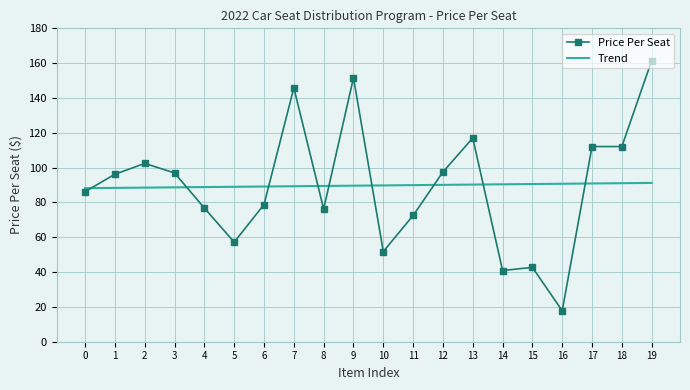

Is it true that Trend equals 51.5 at 10?

False